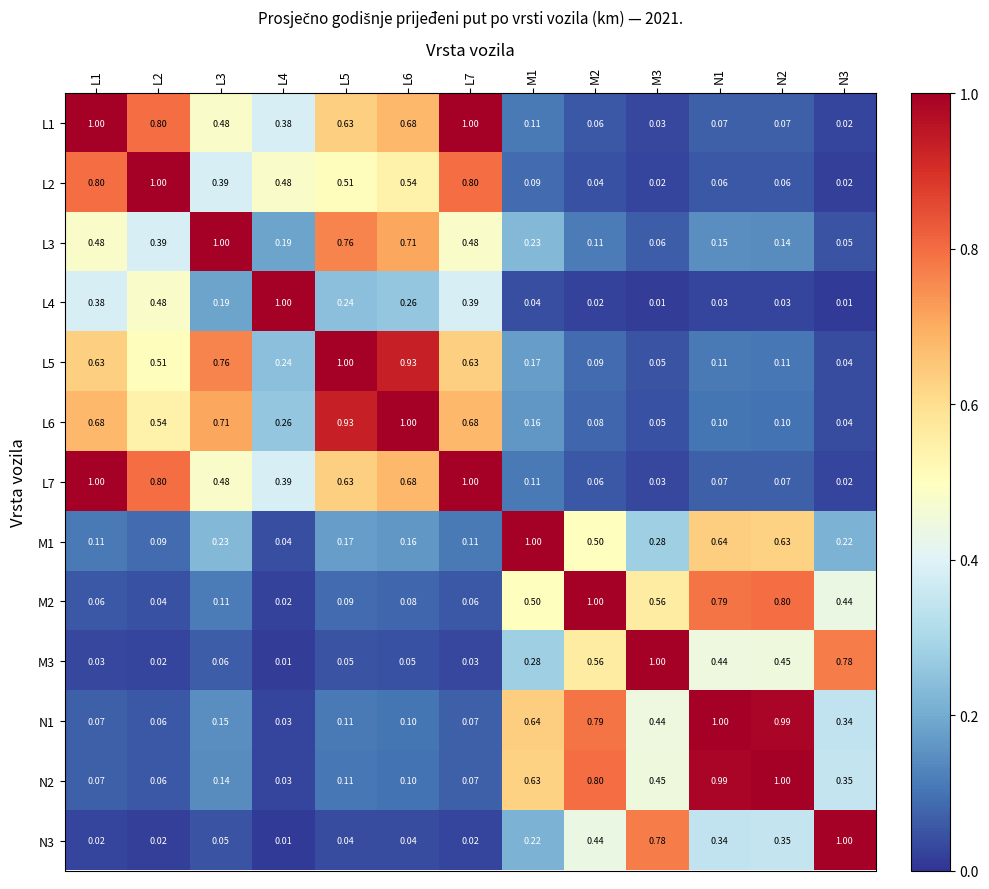

Is the value of L5 at L5 greater than the value of M2 at N3?

Yes